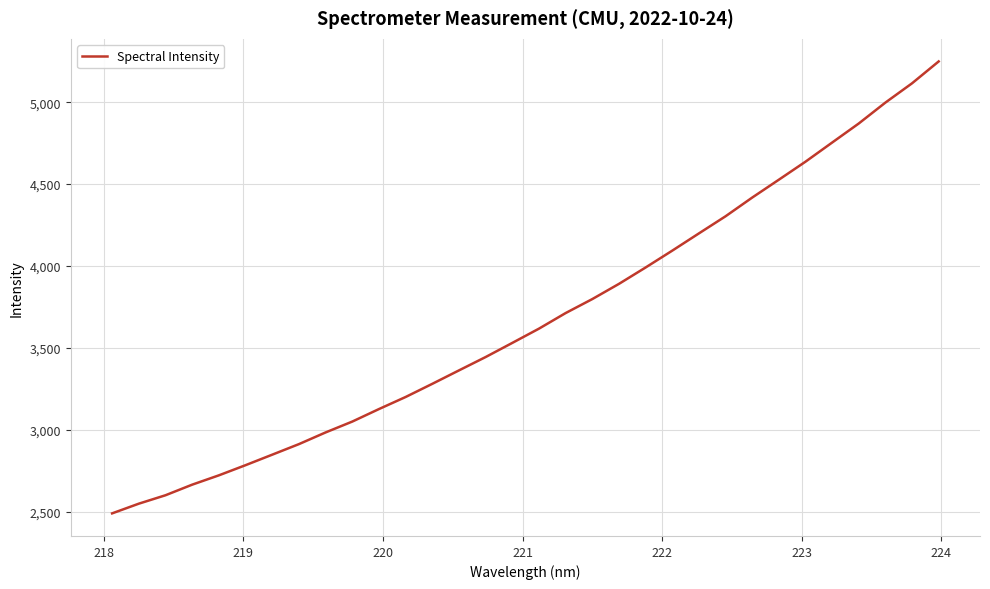

What is the minimum value shown in the chart?

2488.6